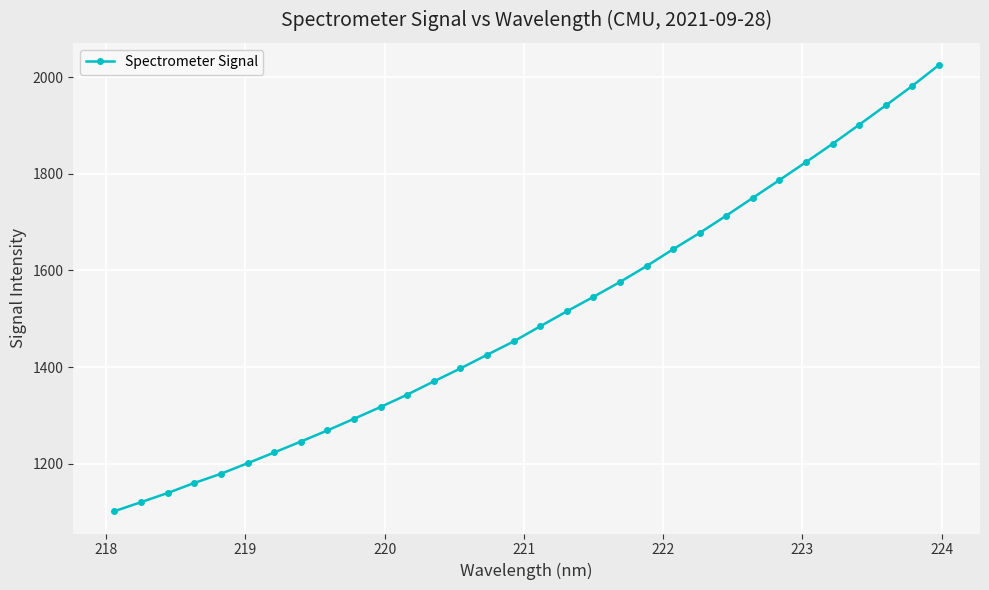

What is the value of the 14th point from the left?

1397.1